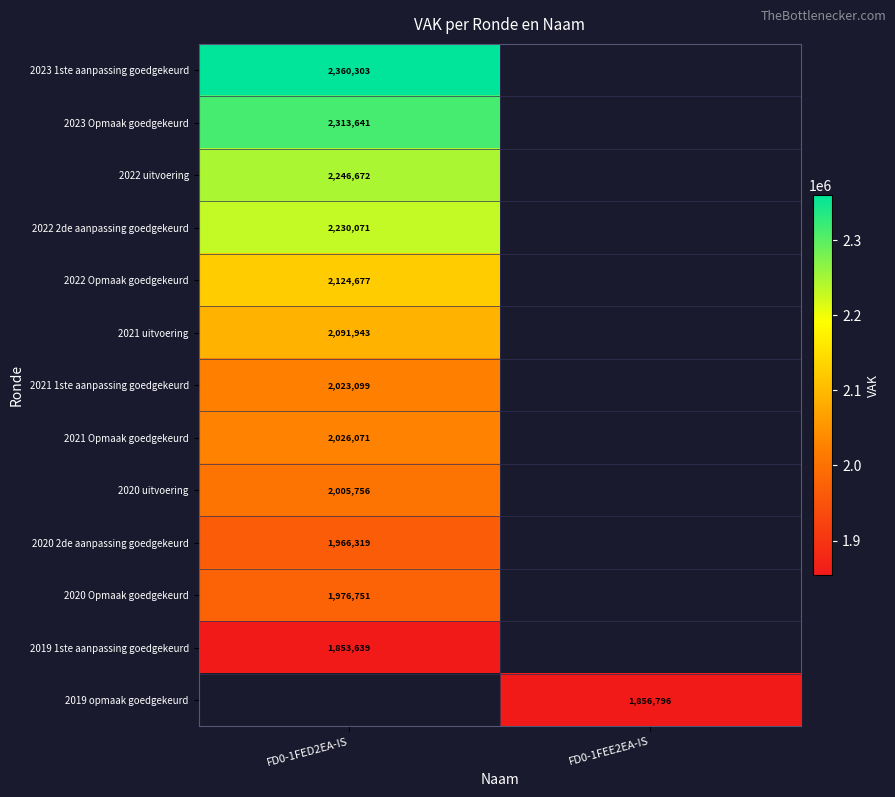

What is the maximum value shown in the chart?

2360303.0